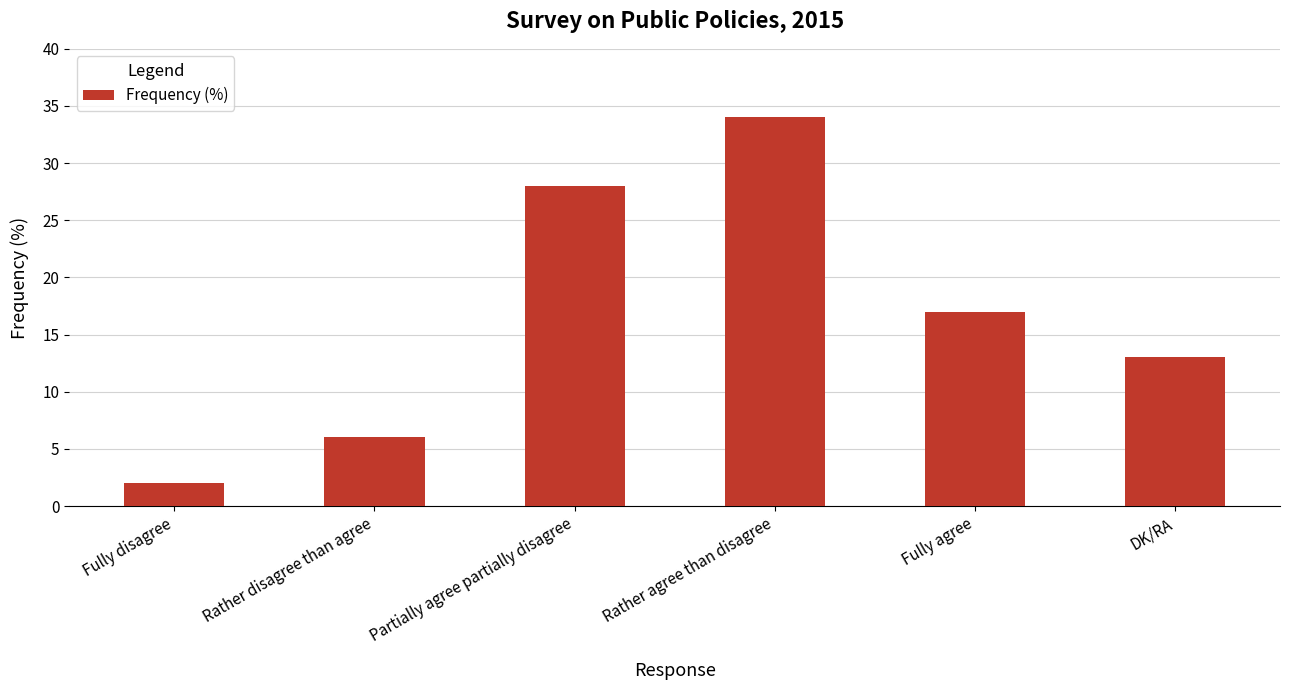

Approximately how many times larger is the value at Fully agree compared to Rather disagree than agree?

2.8